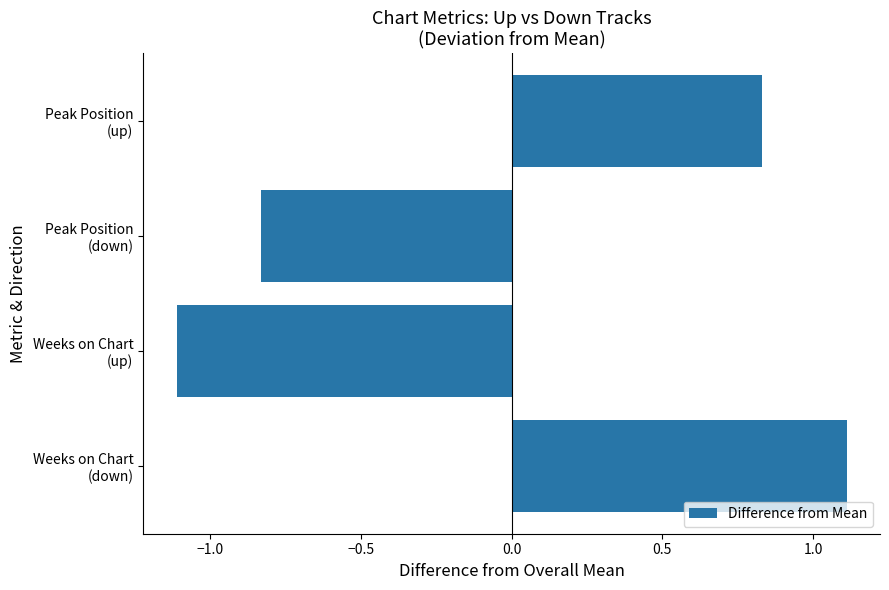

What is the difference between the second highest and second lowest values?

1.7